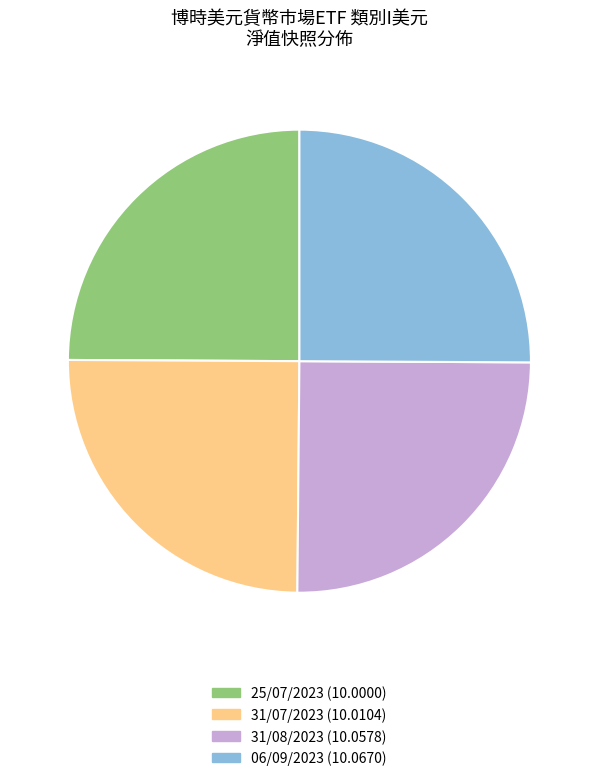

True or false: 31/08/2023 (10.0578) accounts for 25% of the total.

True